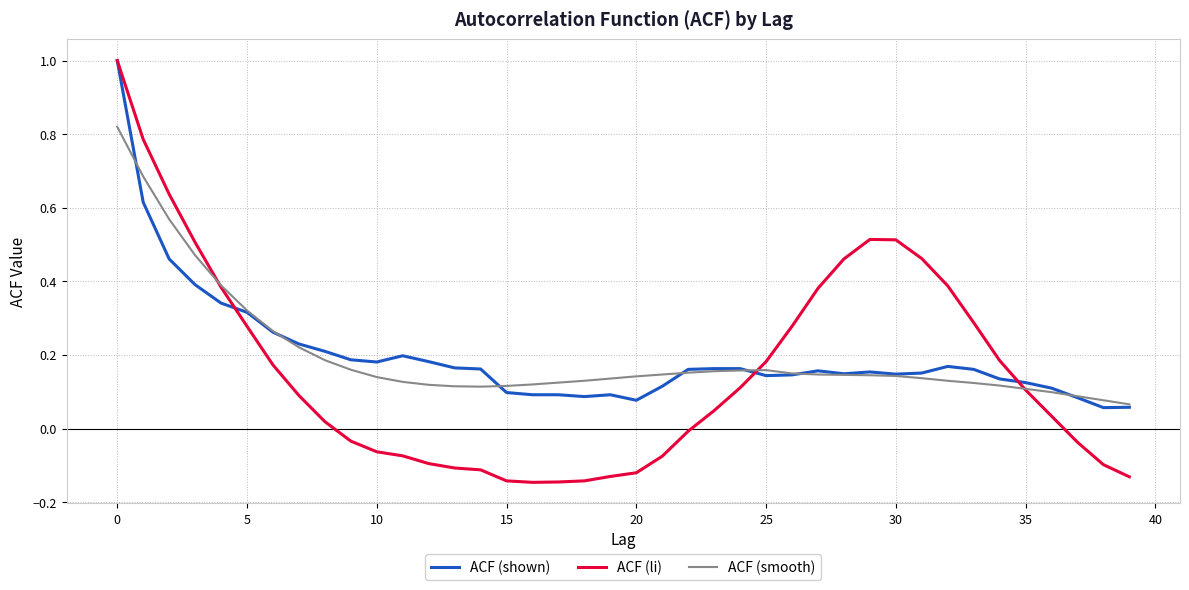

Which series has the widest spread of values?

ACF (li)